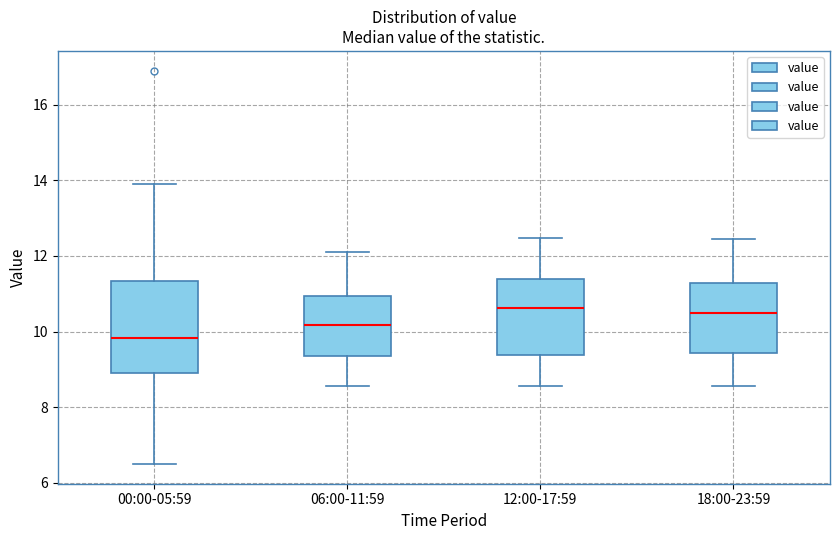

Which box is the tallest, from its lower edge to its upper edge?

00:00-05:59